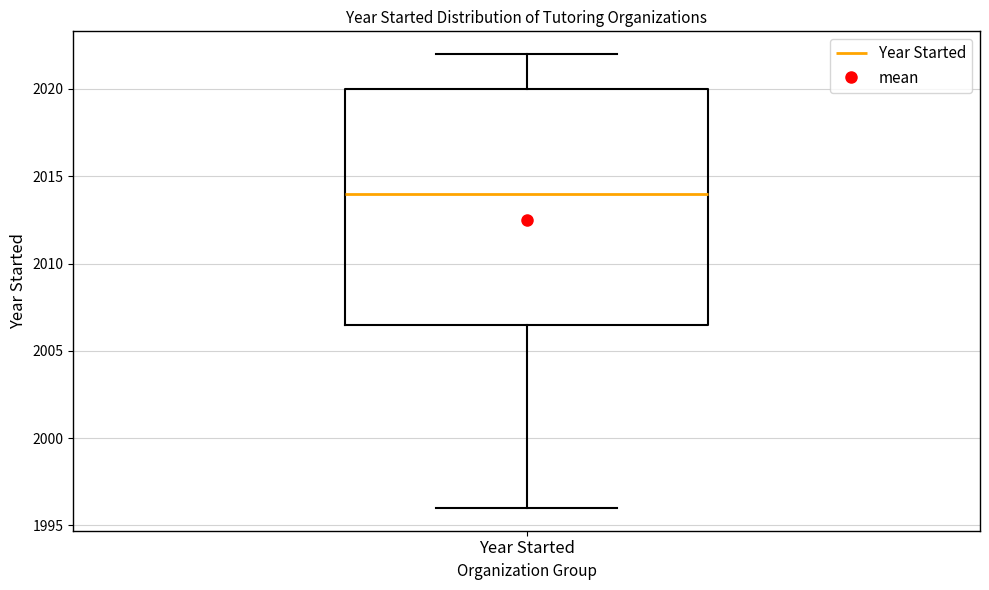

Where does the upper whisker of the box for Year Started end on the y-axis? The values are not printed on the chart, so give them approximately, as read against the axis.

2022.0